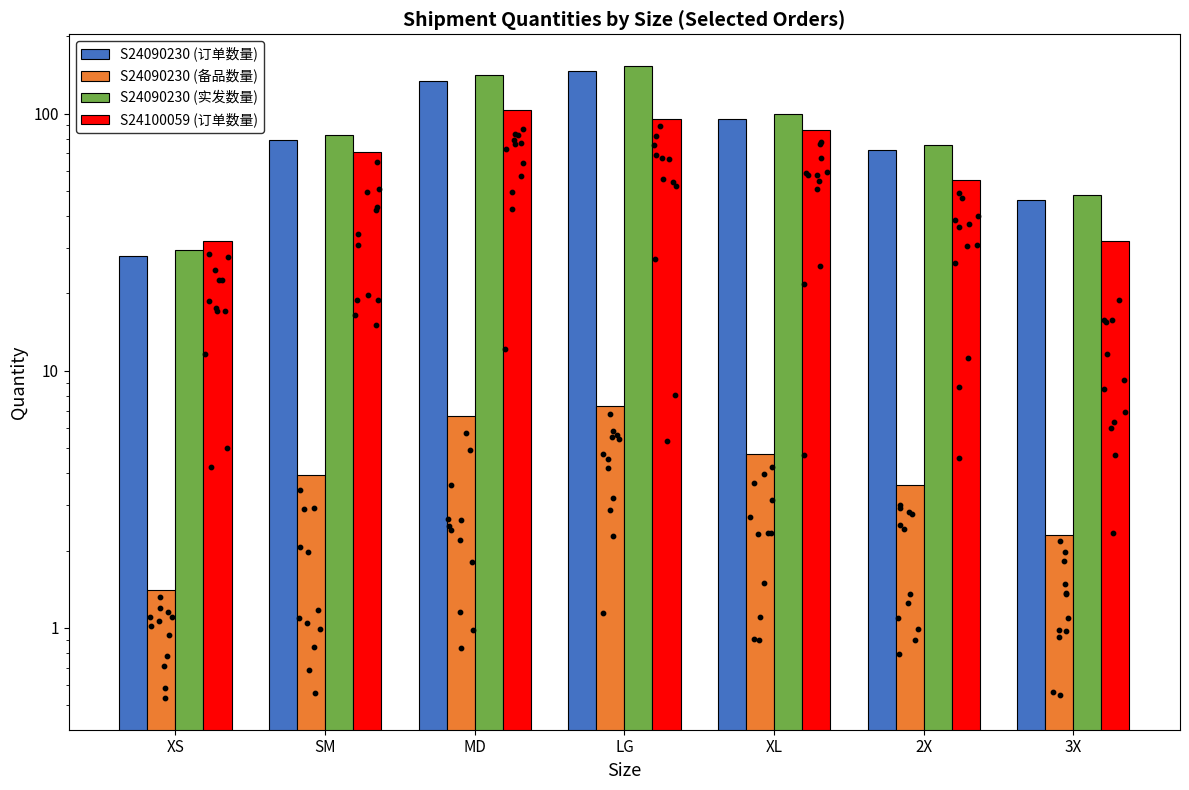

Which series reaches the maximum Y coordinate?

S24090230 (实发数量)